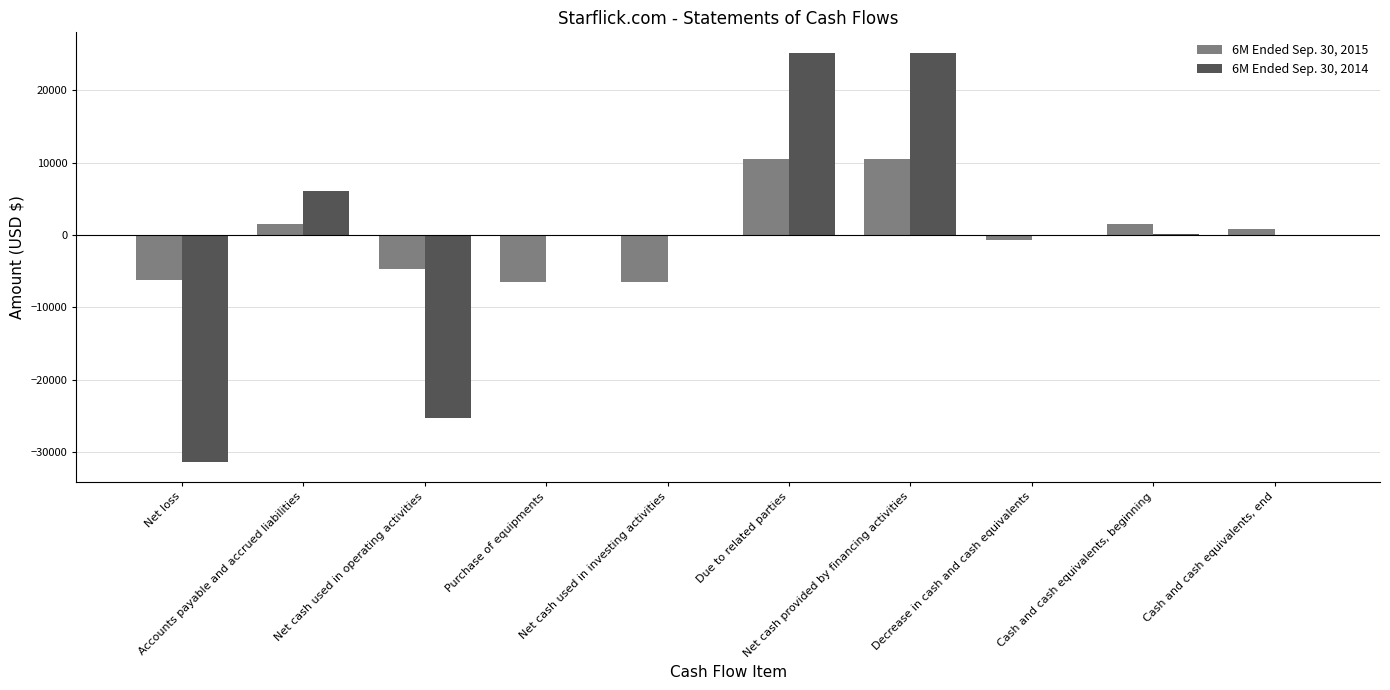

Which series has the widest spread of values?

6M Ended Sep. 30, 2014